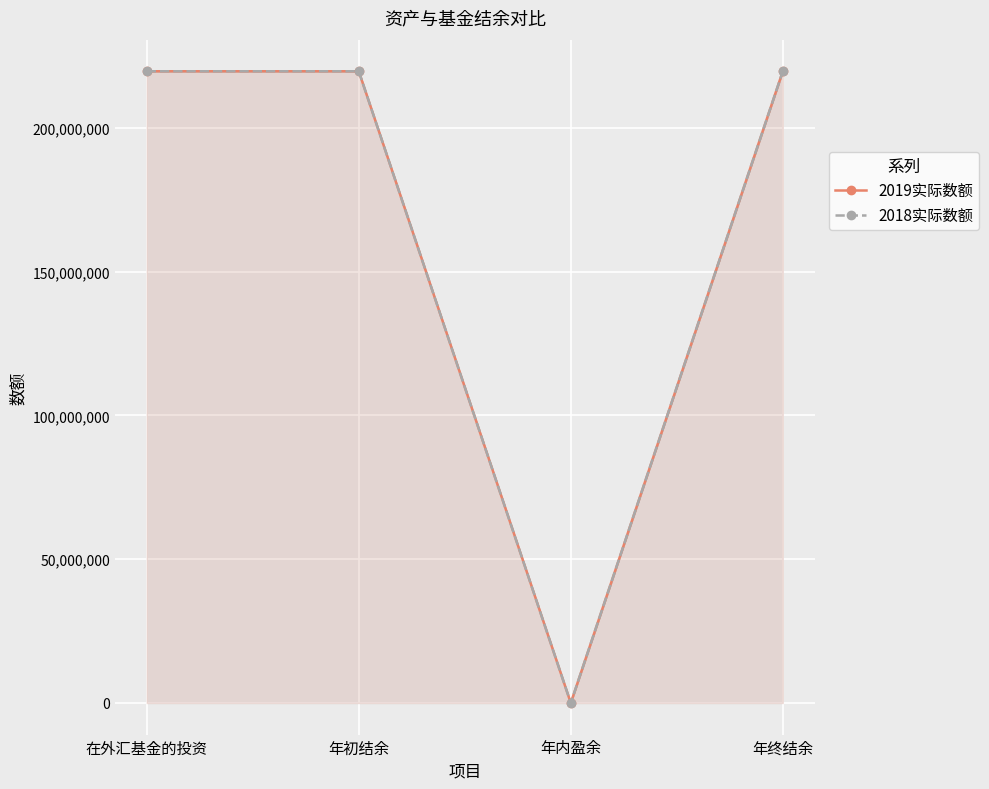

True or false: 2019实际数额 has more than 0 interior local peaks.

False